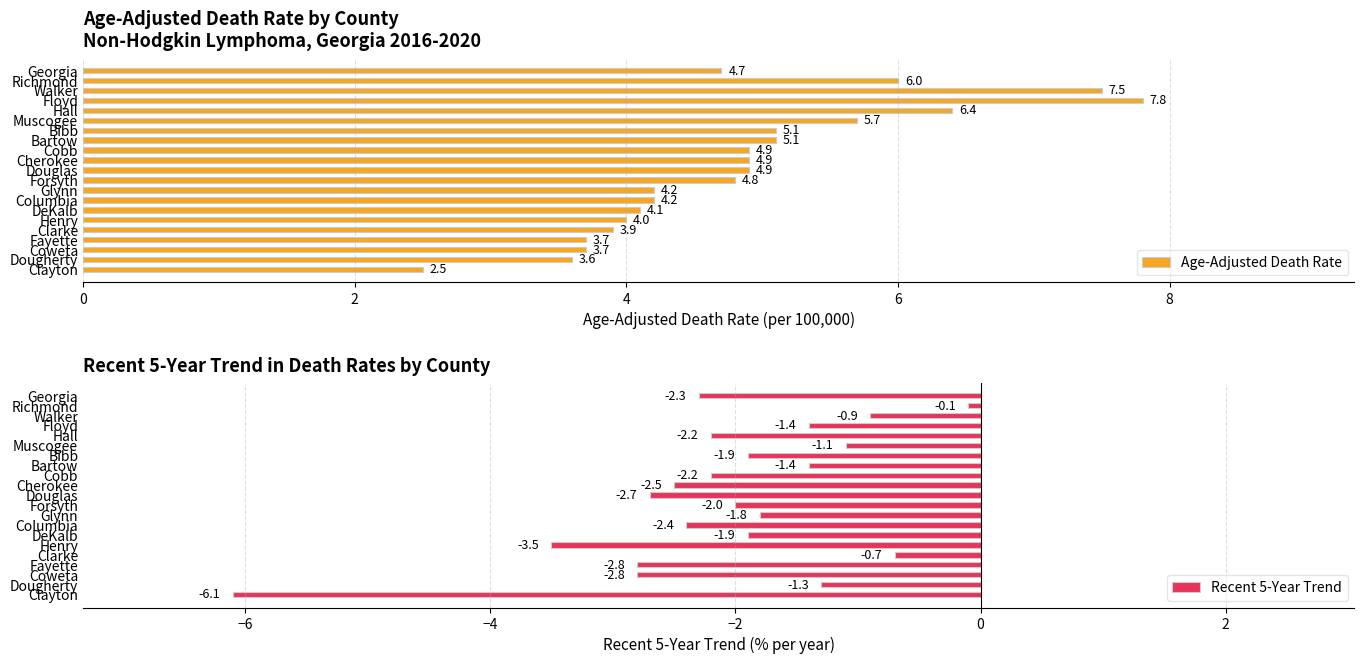

Which series has the largest total across all categories?

Age-Adjusted Death Rate